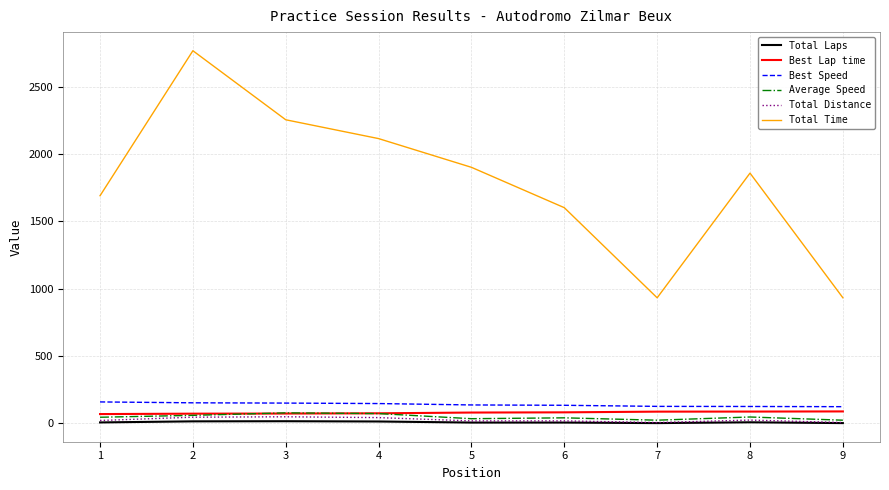

True or false: Best Speed and Total Distance intersect in this chart.

False